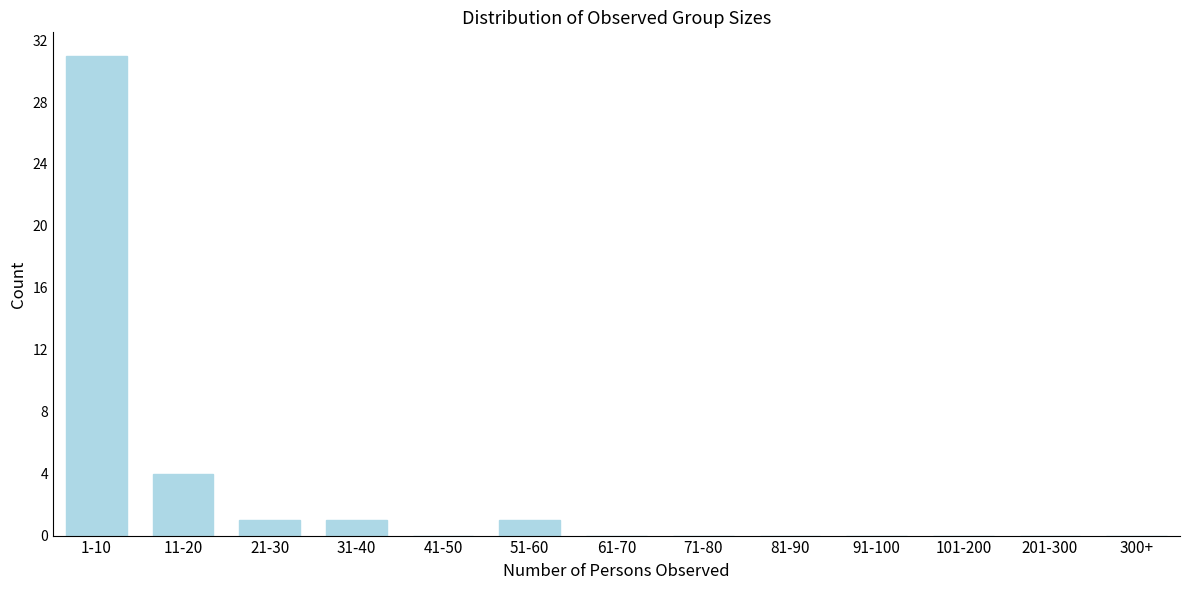

Reading left to right, list all the values displayed in this chart.

1-10=31	11-20=4	21-30=1	31-40=1	41-50=0	51-60=1	61-70=0	71-80=0	81-90=0	91-100=0	101-200=0	201-300=0	300+=0